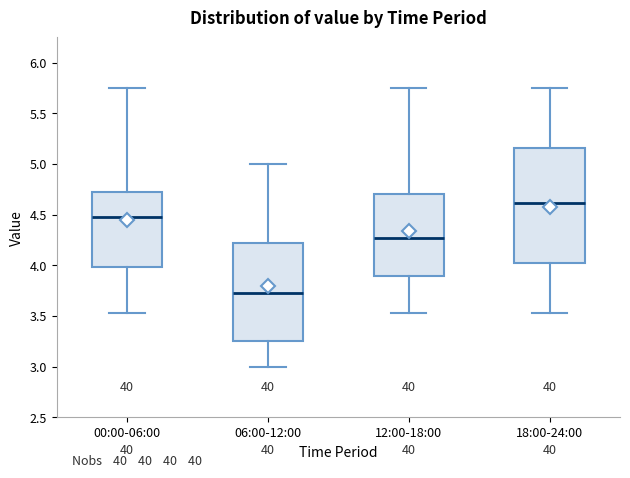

Which box is the tallest, from its lower edge to its upper edge?

18:00-24:00